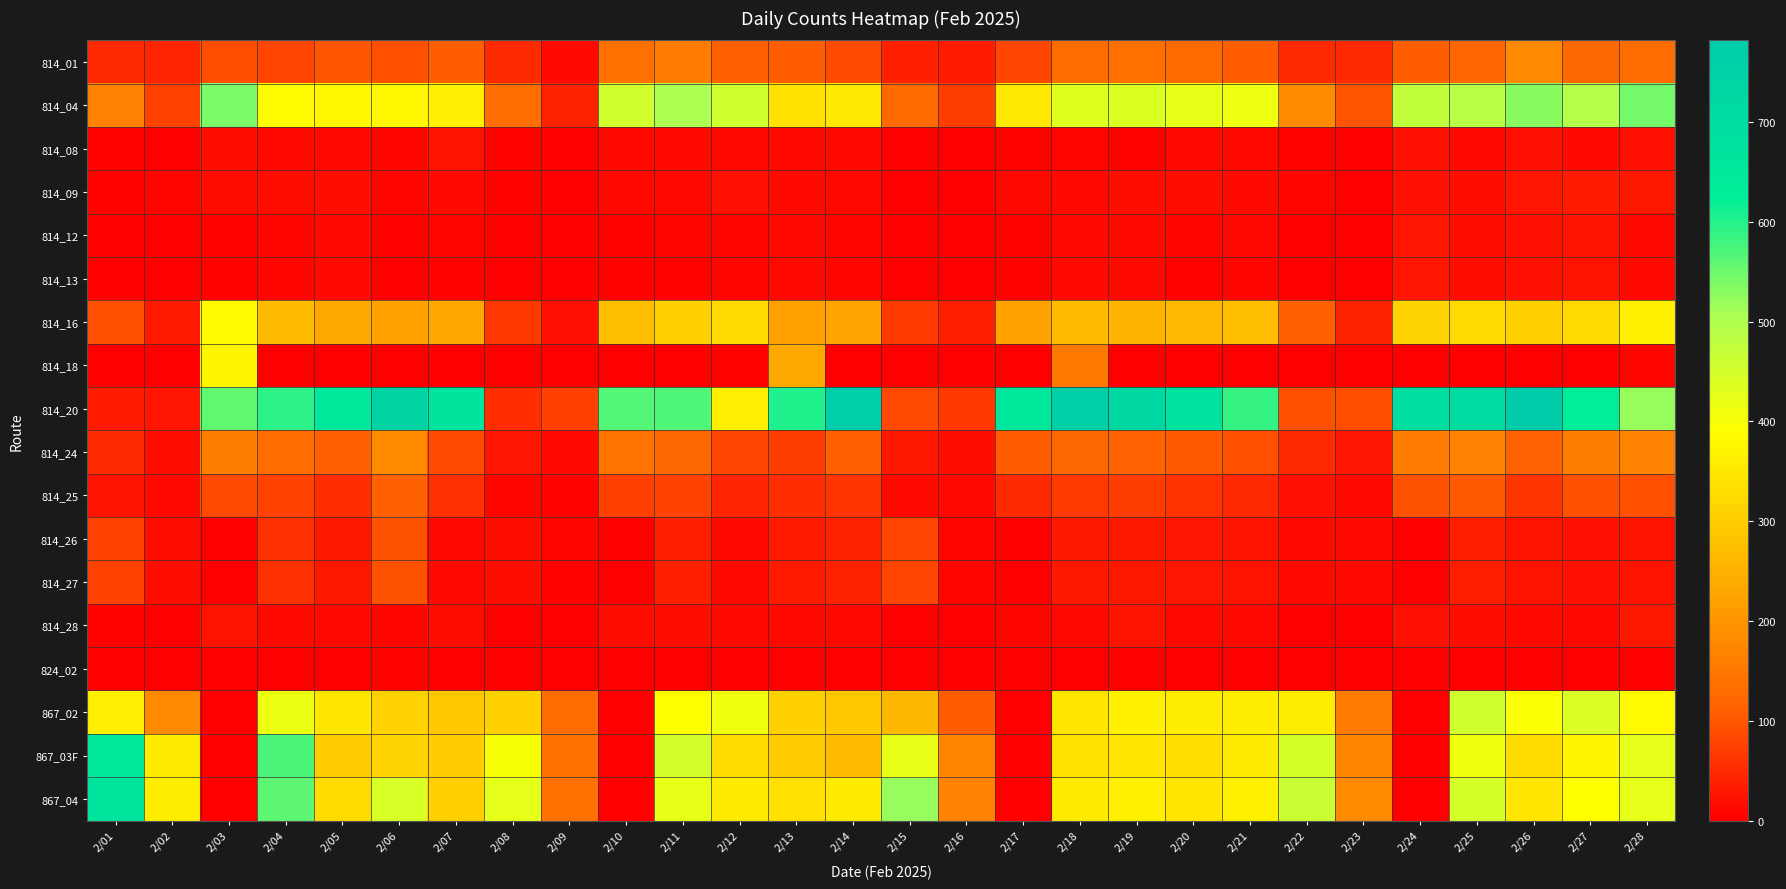

What is the difference between the highest and lowest values at 2/18?

762